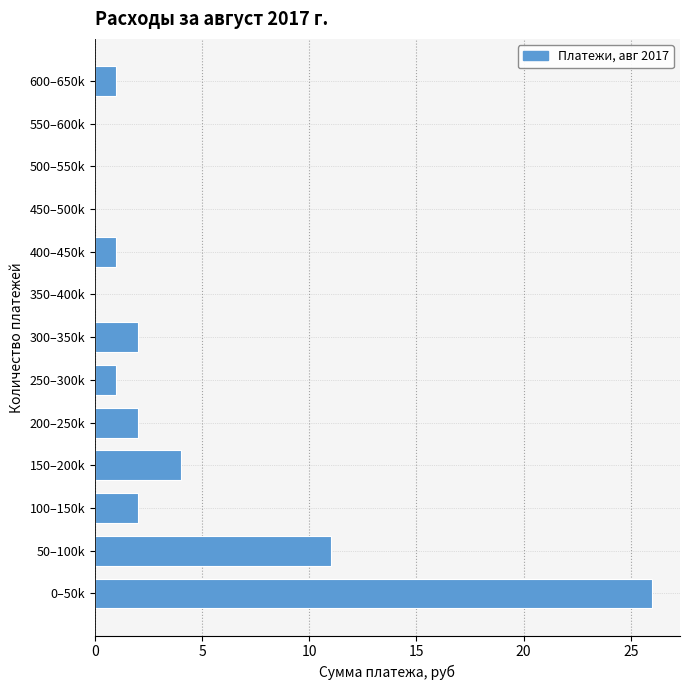

Reading bottom to top, what are all the values shown in this chart?

0–50k=26	50–100k=11	100–150k=2	150–200k=4	200–250k=2	250–300k=1	300–350k=2	350–400k=0	400–450k=1	450–500k=0	500–550k=0	550–600k=0	600–650k=1